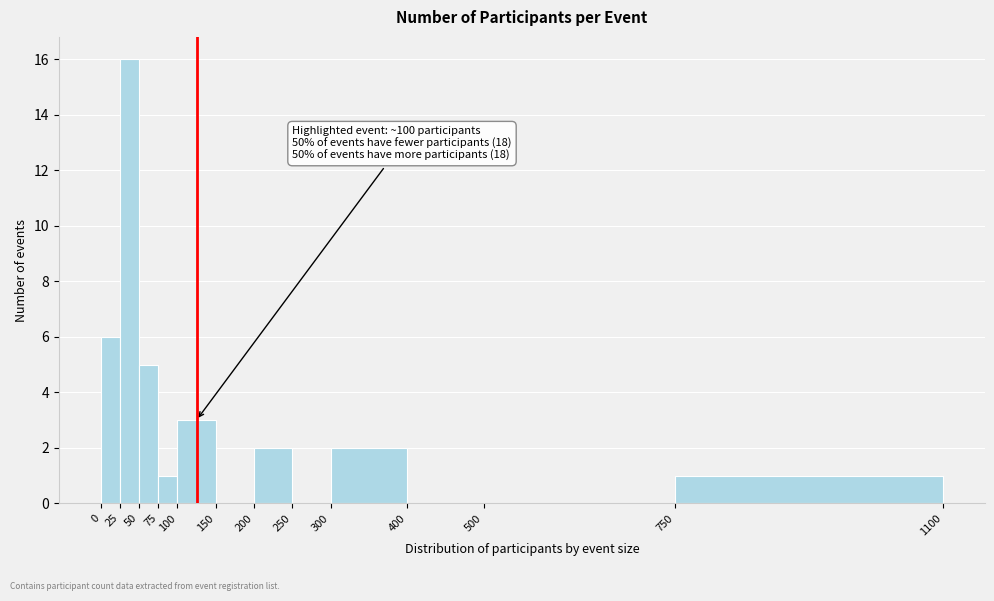

Which range on the x-axis has the tallest bar?

25 to 50